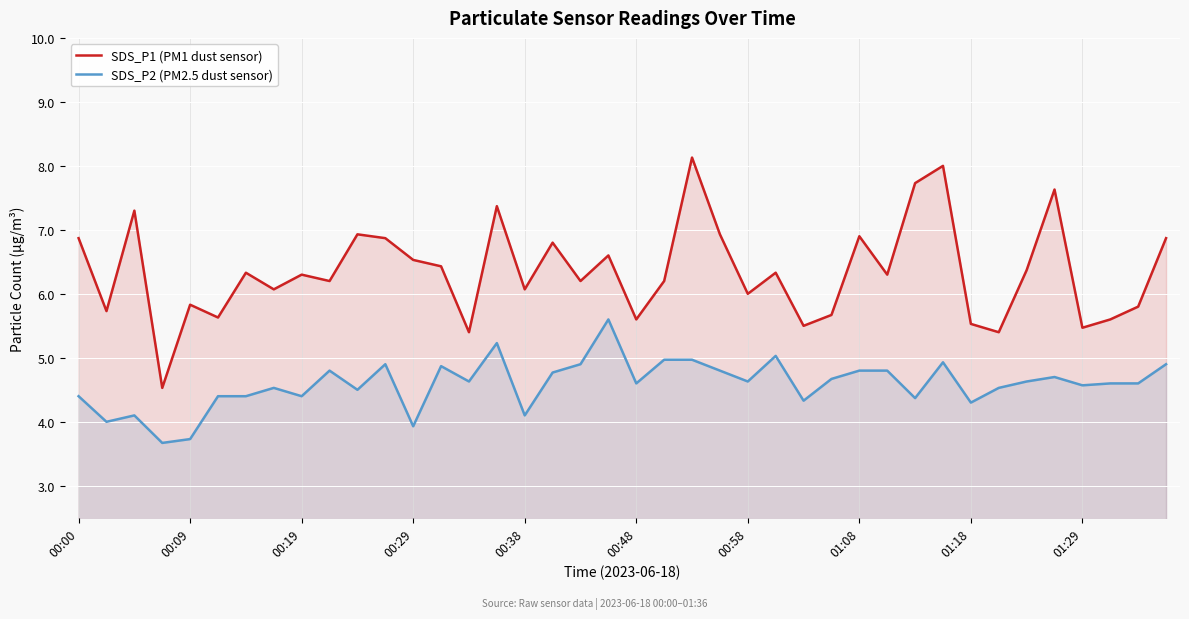

What is the sum of all SDS_P1 (PM1 dust sensor) values?

253.9